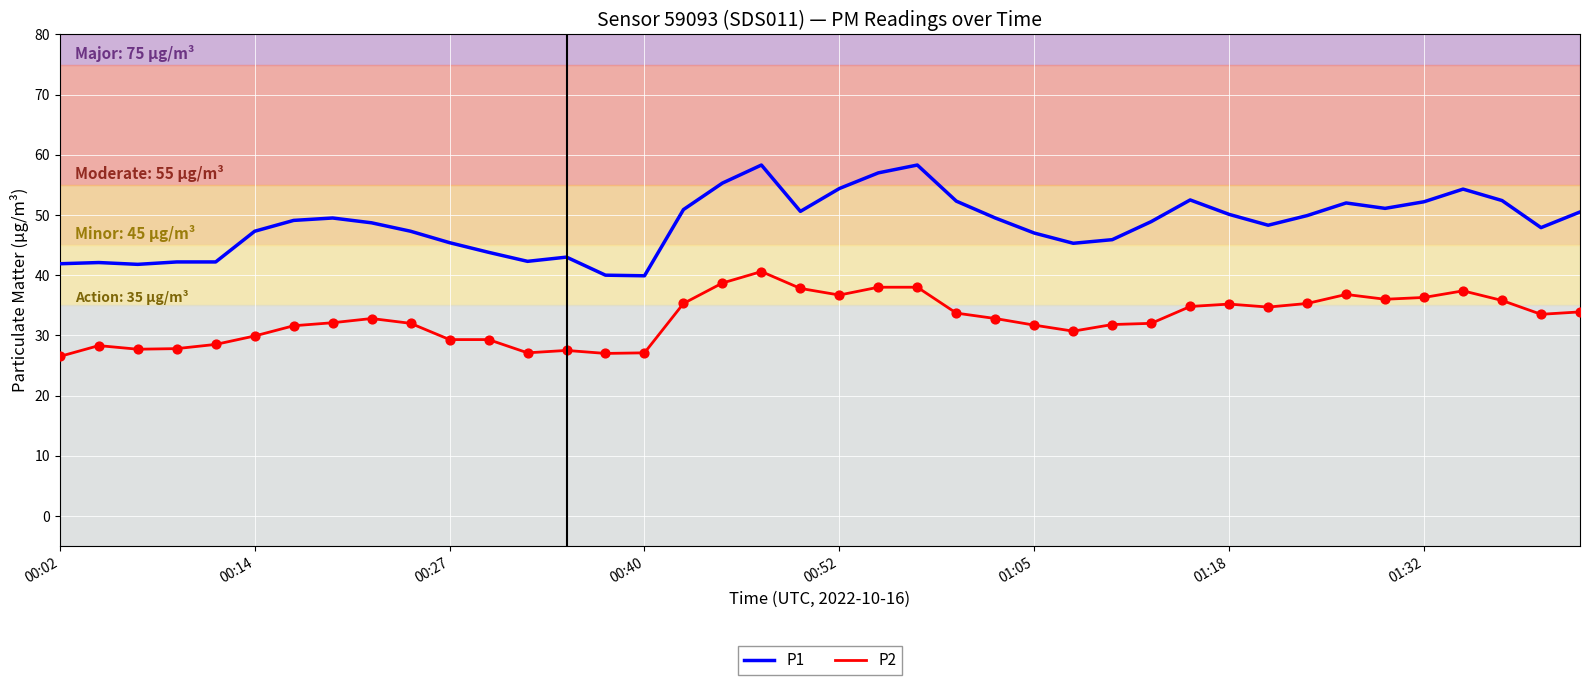

List the series in order of their peak value, lowest first.

P2, P1